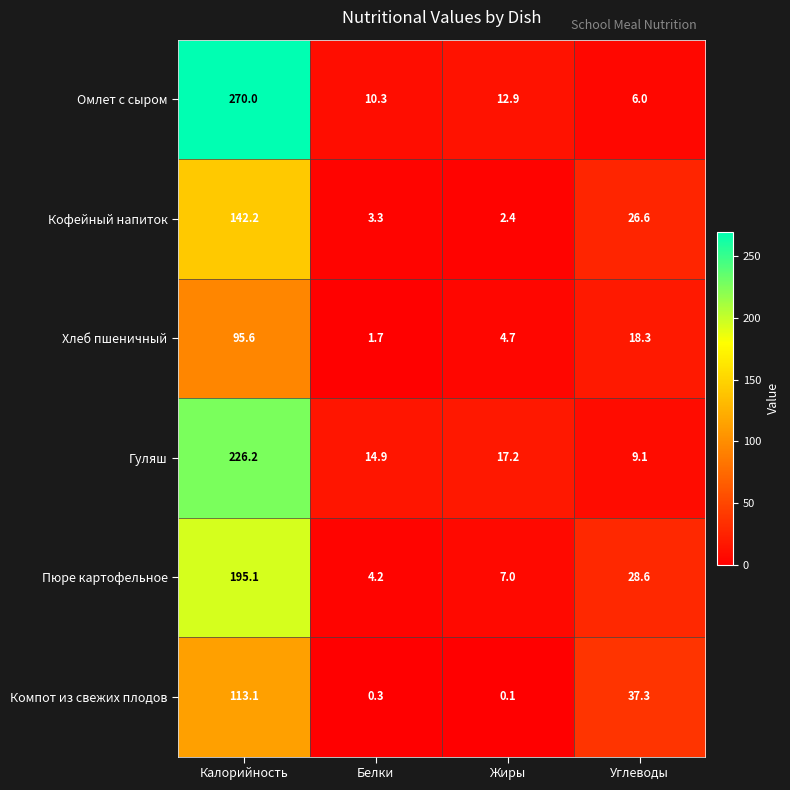

The value of Кофейный напиток at Жиры is 2.4. True or false?

True